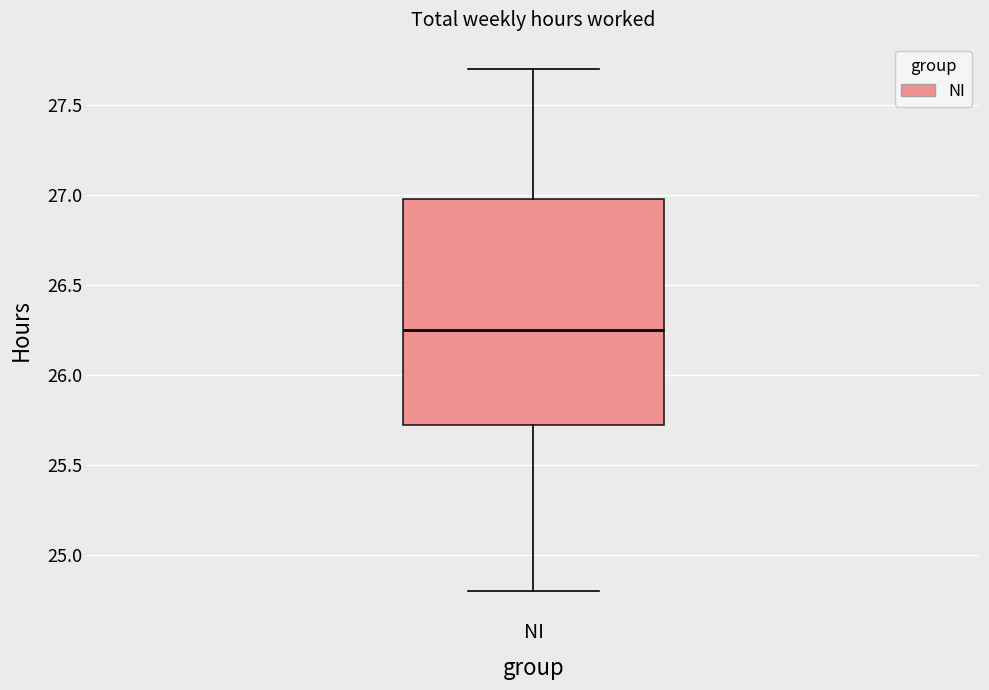

Where does the lower whisker of the box for NI end on the y-axis? The values are not printed on the chart, so give them approximately, as read against the axis.

24.80